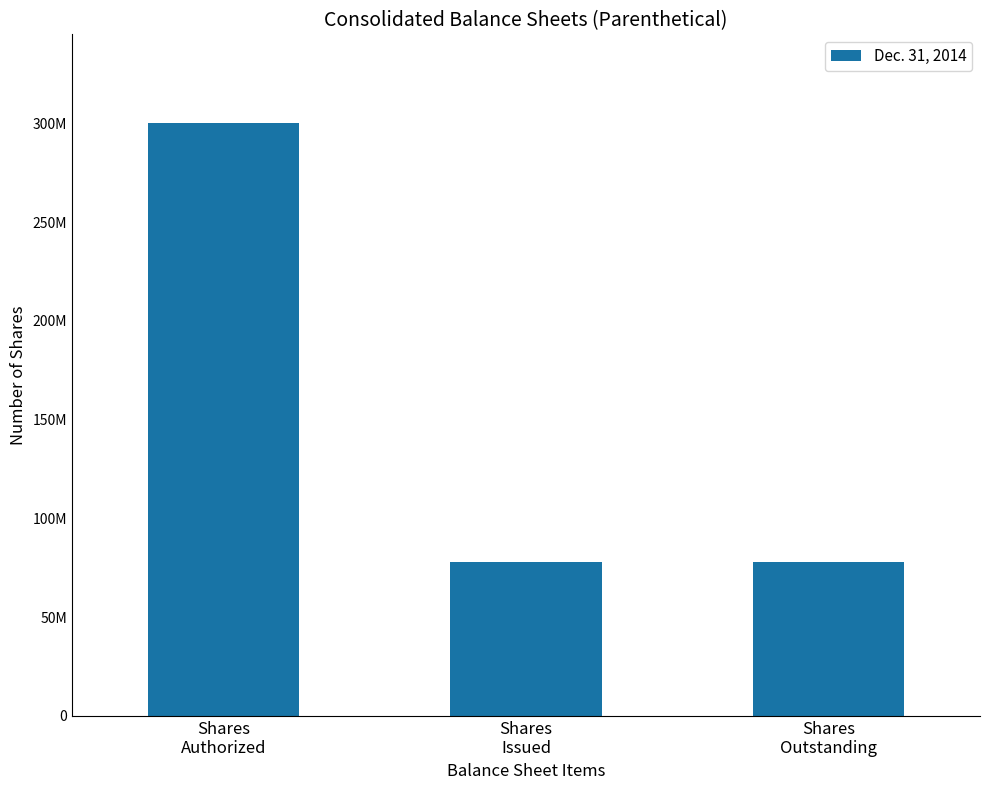

What is the ratio of the value at Shares
Issued to the value at Shares
Outstanding?

1.0